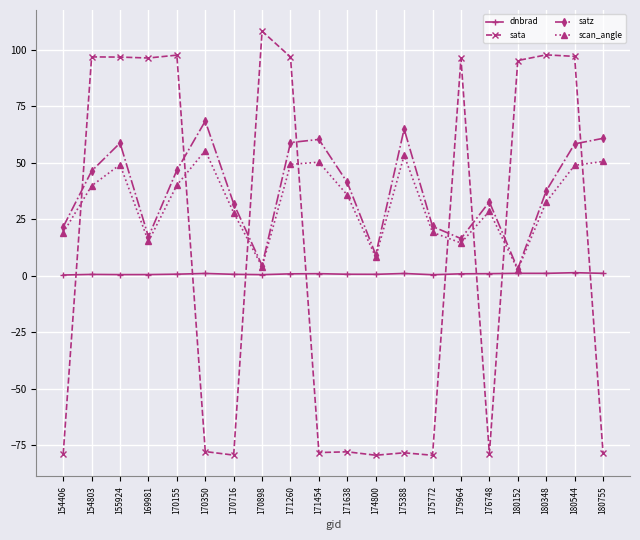

Where do sata and scan_angle first cross each other?

154406 and 154803